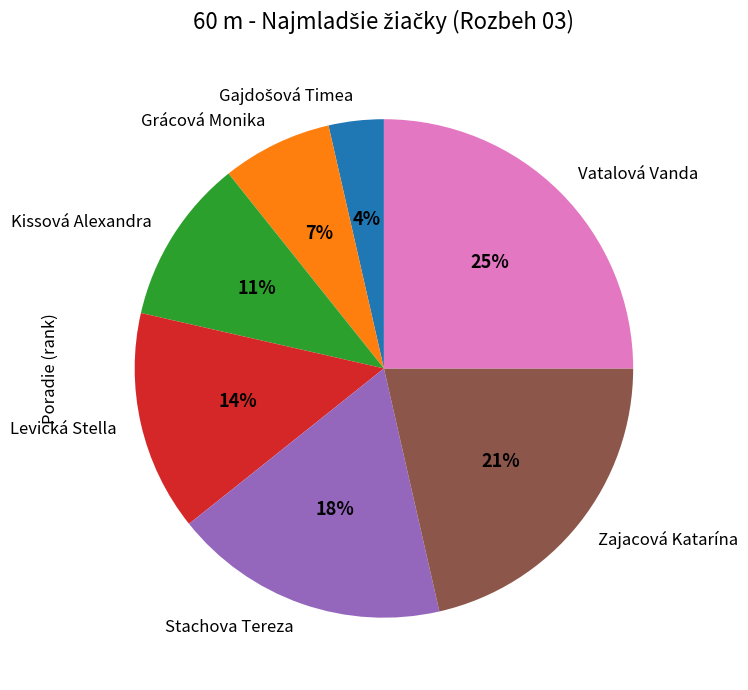

Count the number of slices in the pie.

7